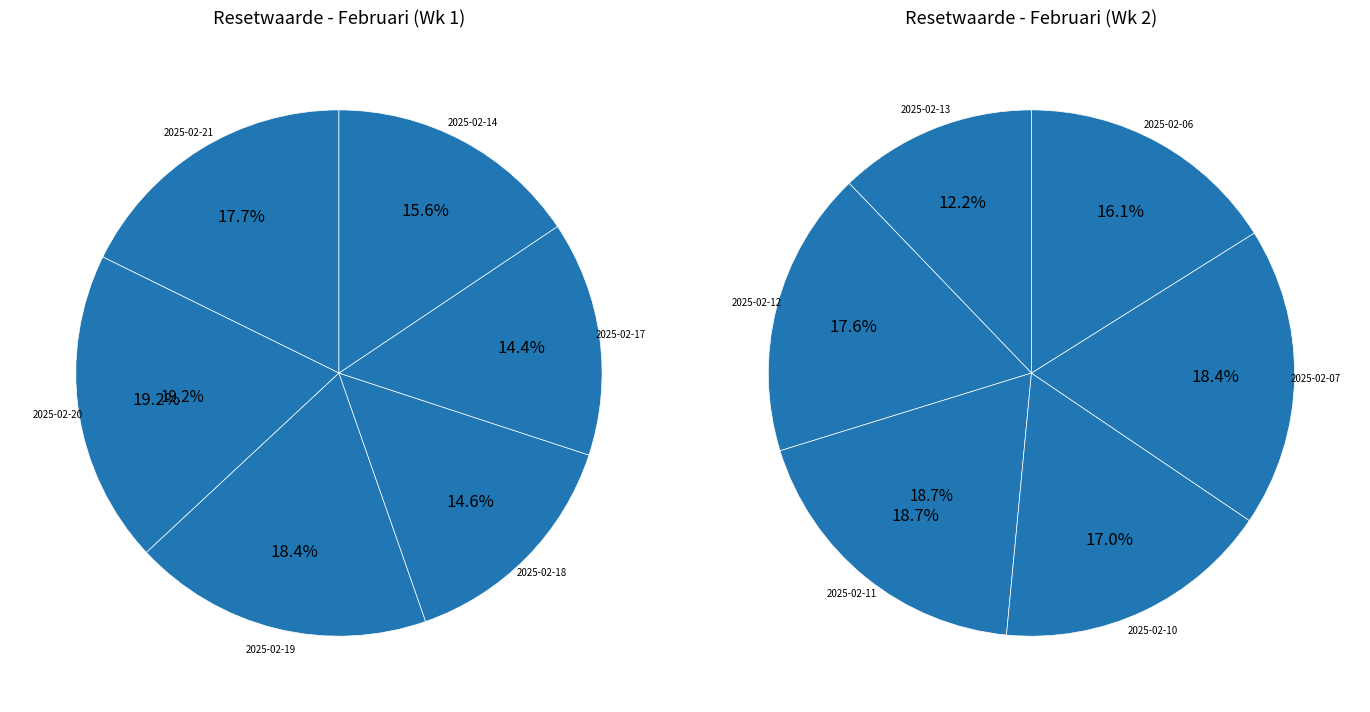

Is there a majority slice in this chart?

No